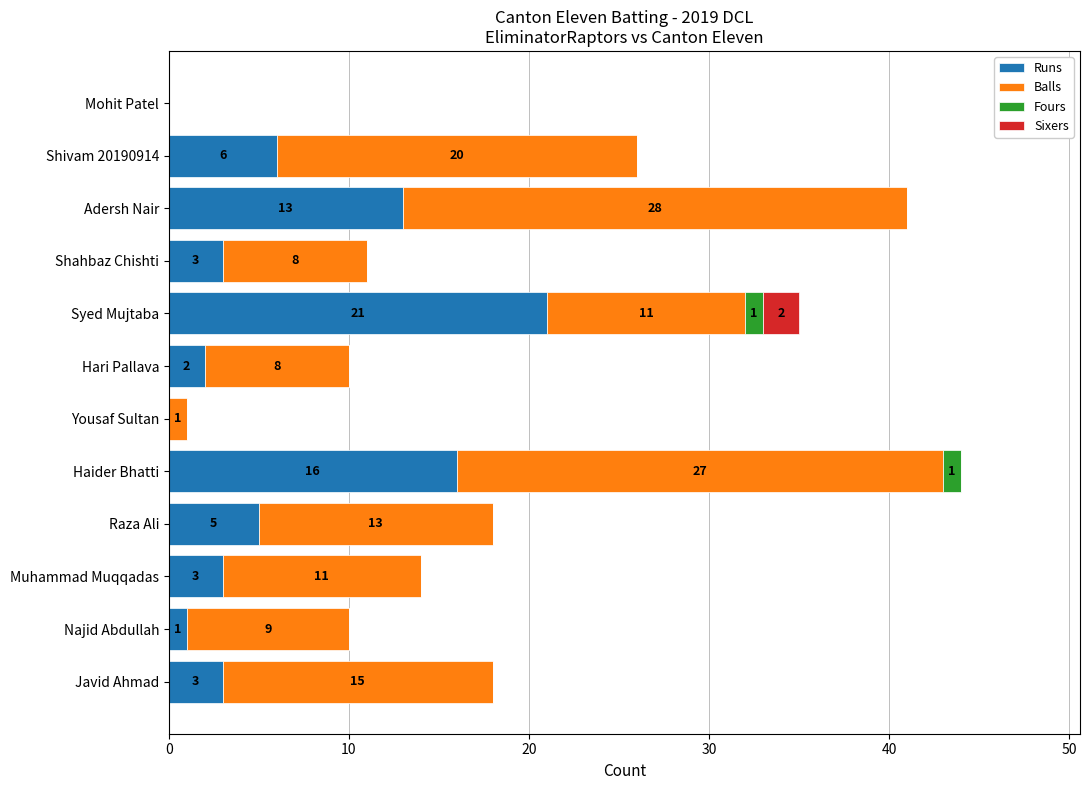

What is the total value across all series at Syed Mujtaba?

35